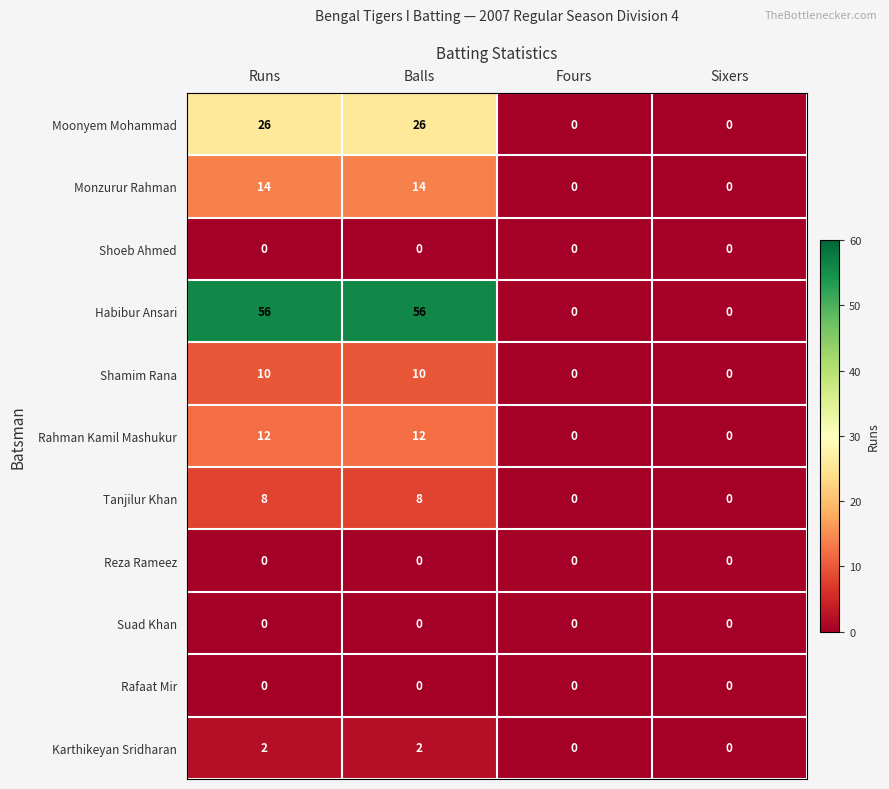

What is the highest value of the Moonyem Mohammad series?

26